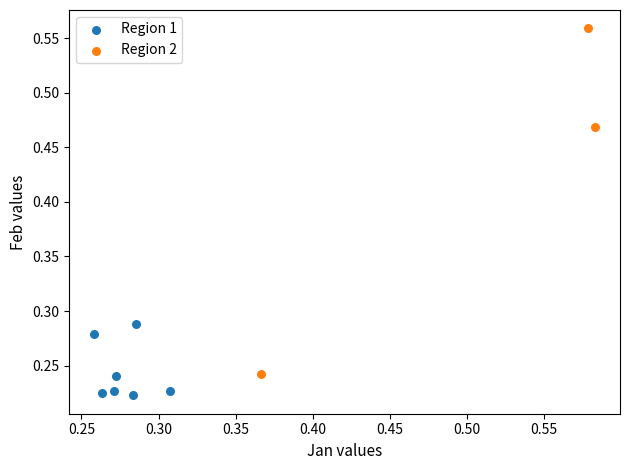

Which series contains the highest Y value?

Region 2